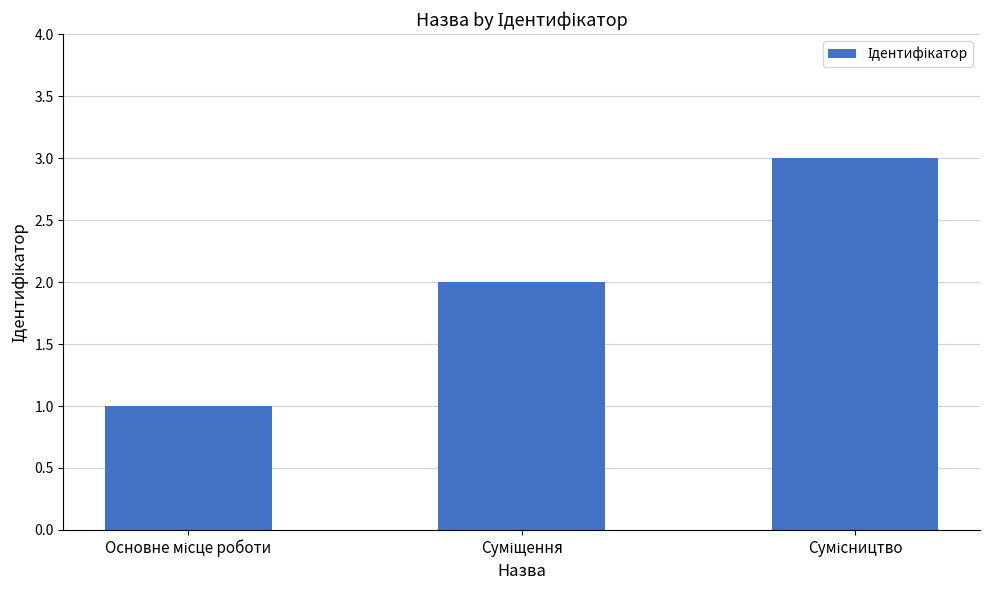

What is the sum of all values?

6